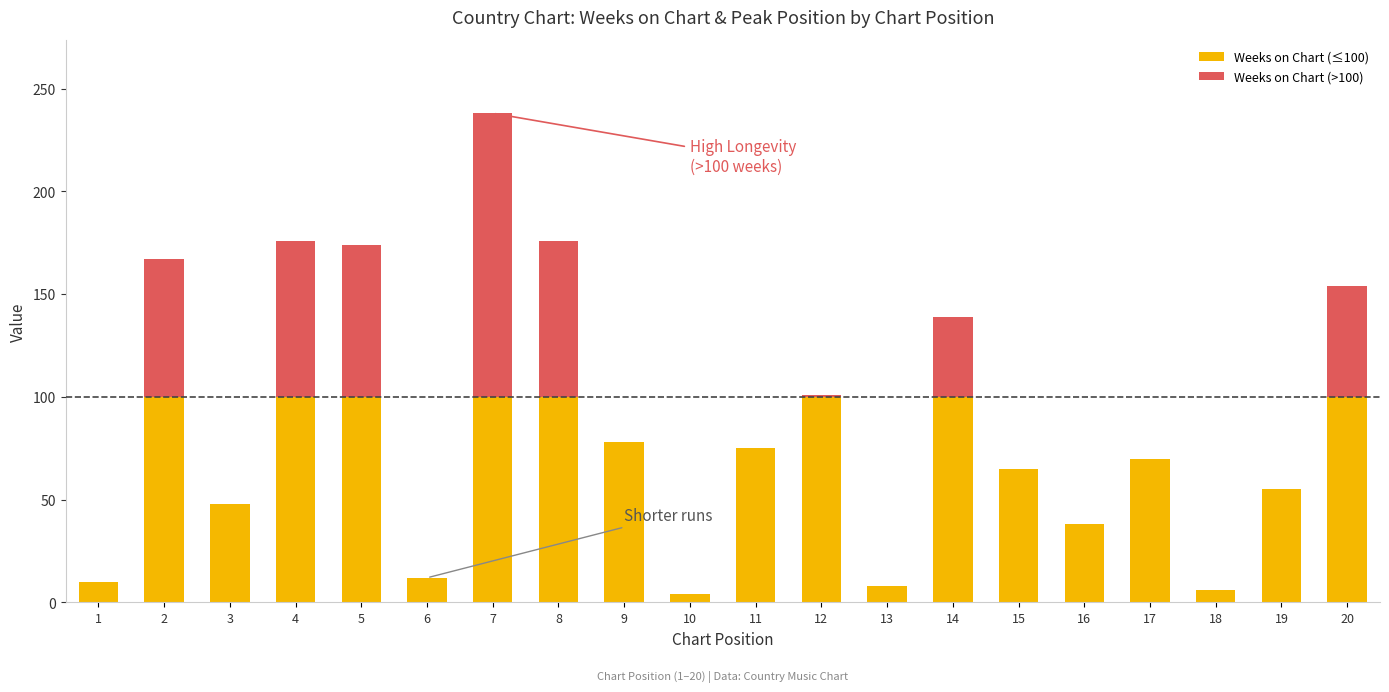

Is it true that Weeks on Chart (≤100) equals 65 at 15?

True